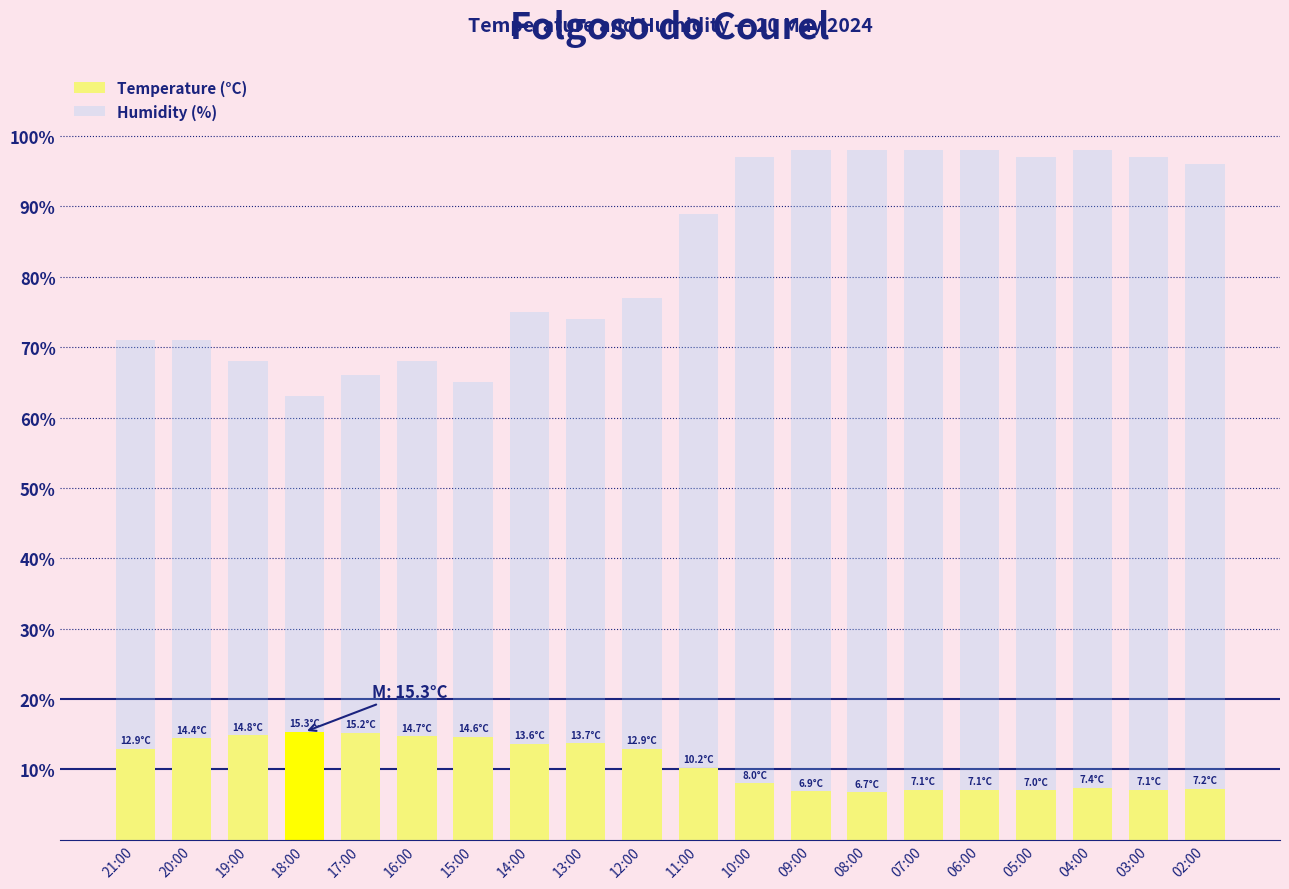

What is the sum of the Temperature (°C) values at 15:00 and 03:00?

21.7